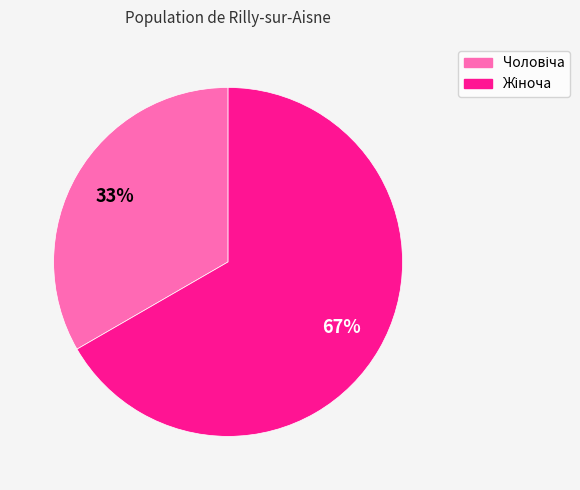

Is there a majority slice in this chart?

Yes